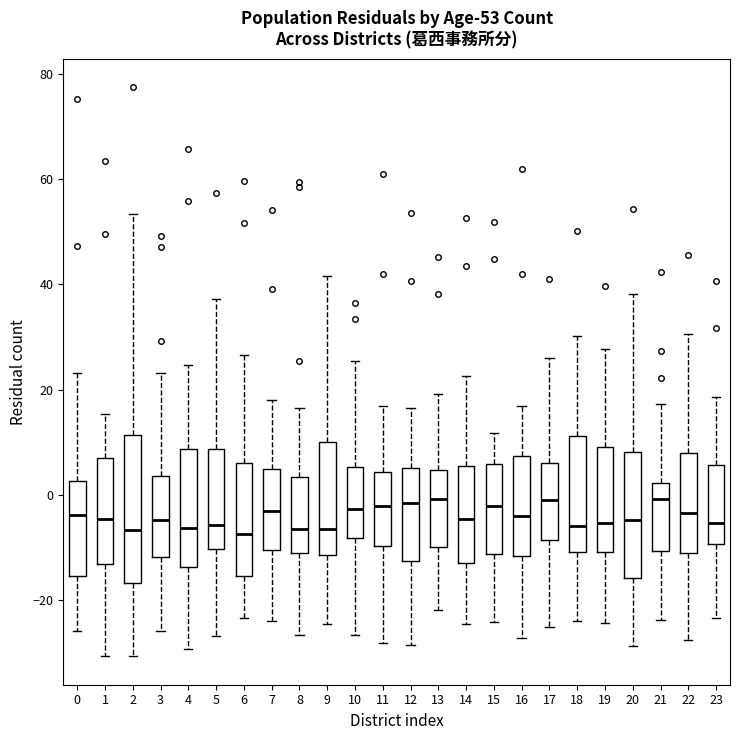

Which box is the tallest, from its lower edge to its upper edge?

2